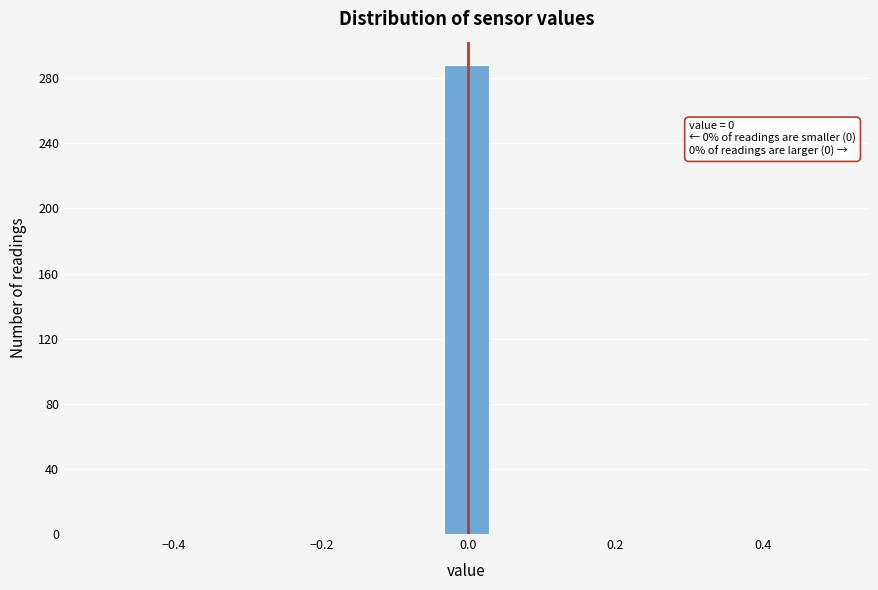

Read against the x-axis, roughly where is the centre of the tallest bar?

0.00